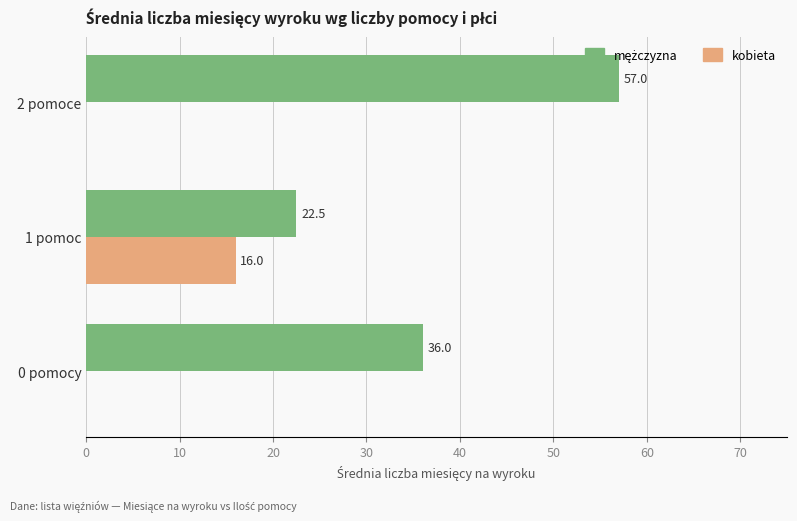

At which category is the sum across all series the highest?

2 pomoce